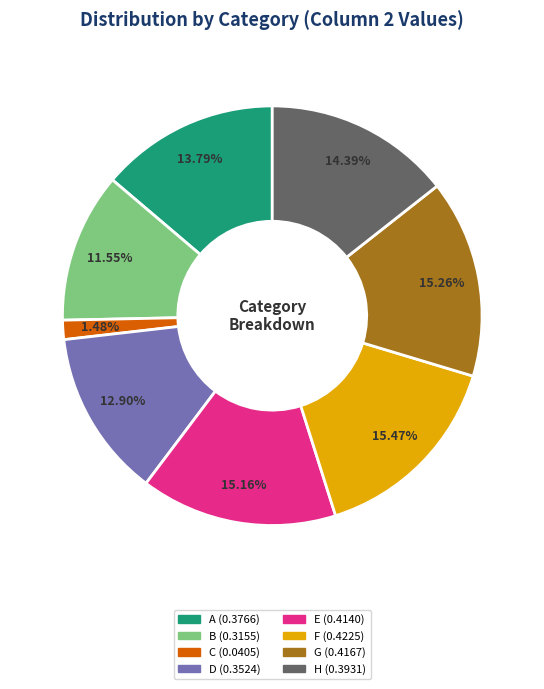

True or false: E accounts for 15% of the total.

True